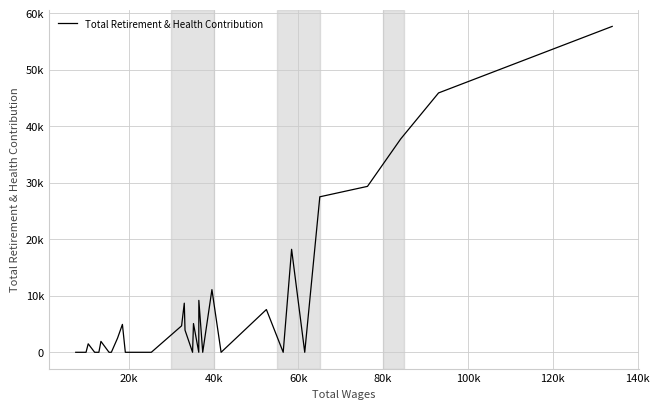

Does the chart have visible grid lines?

Yes